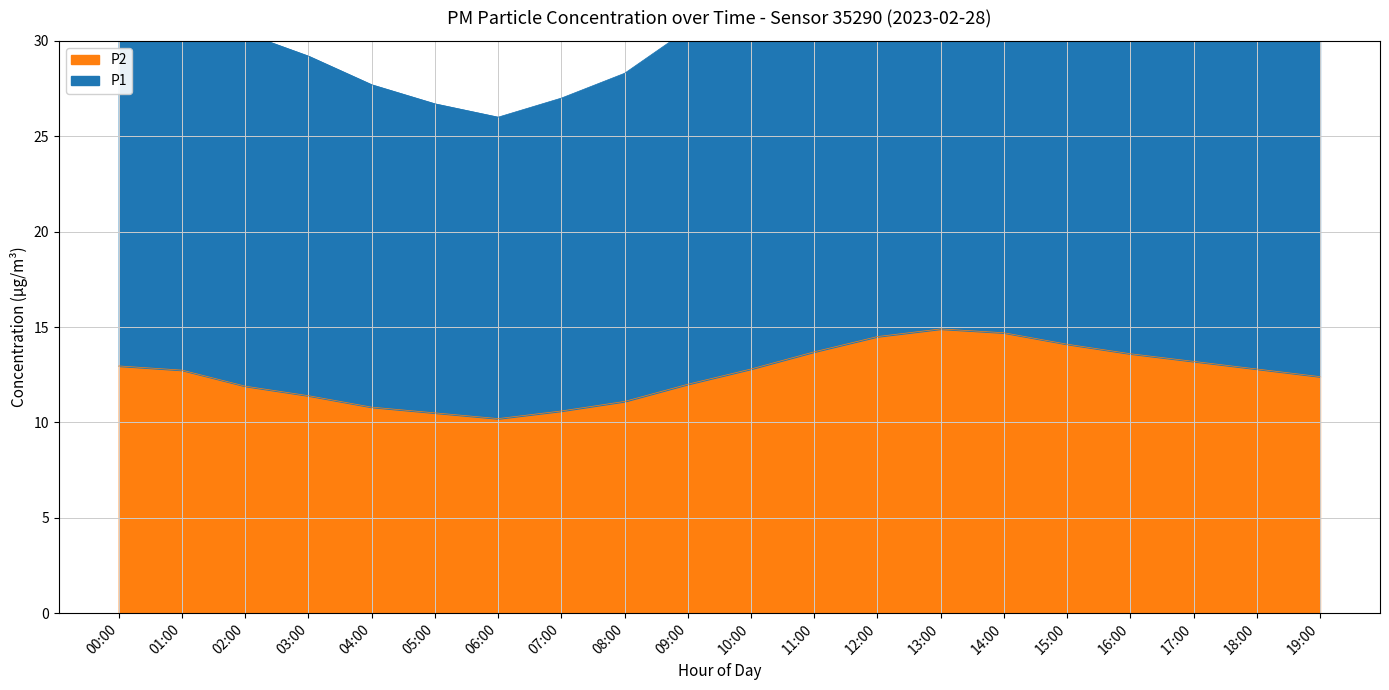

The P2 series shows 21.6 at 18:00. True or false?

False